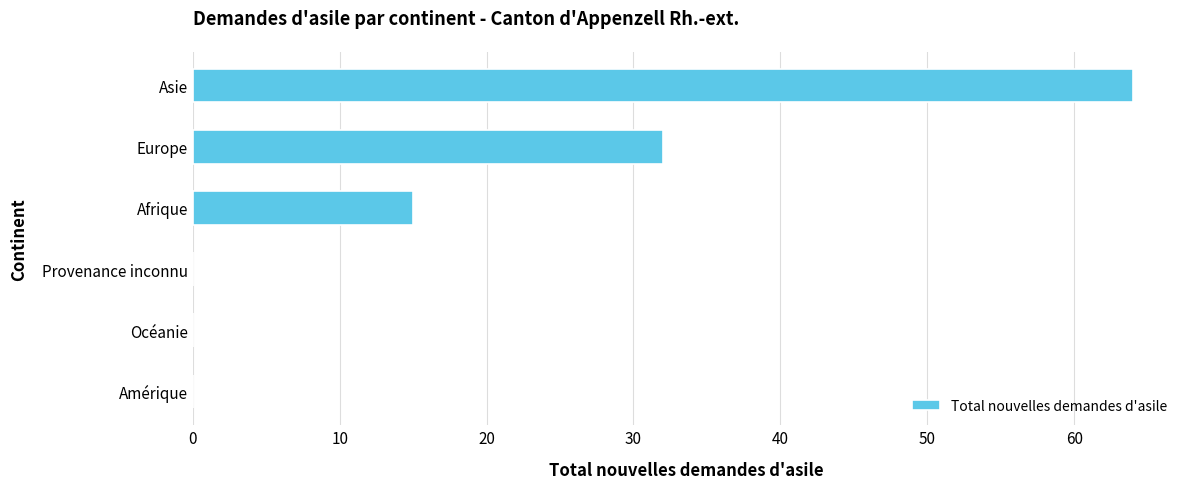

How many data points does each series have?

6